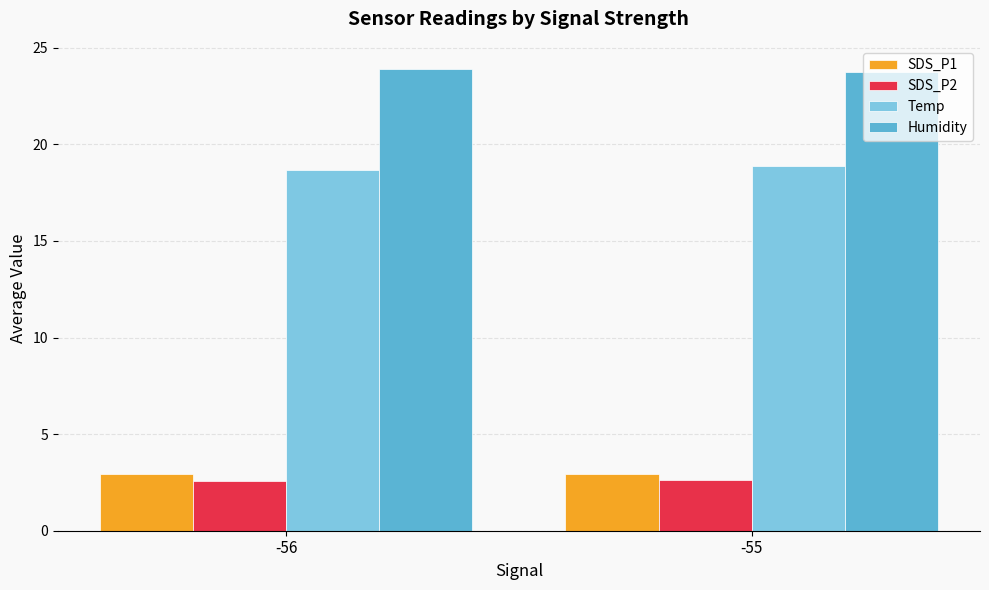

What is the sum of the SDS_P1 values at -55 and -56?

5.9